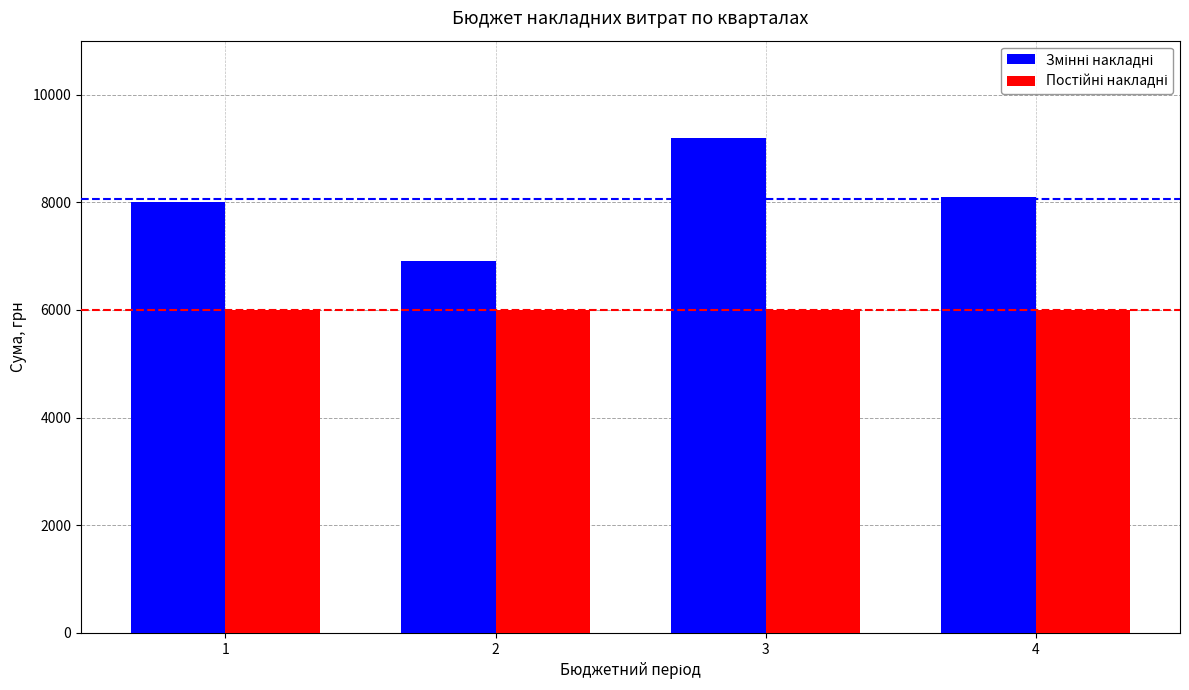

What is the difference between the highest and lowest values at 4?

2100